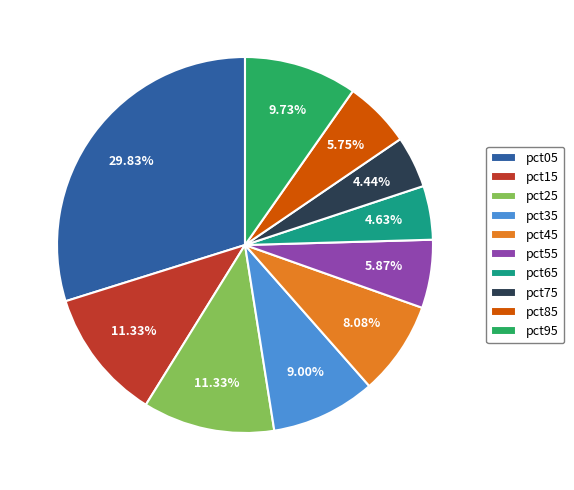

Which has a higher value, pct65 or pct25?

pct25